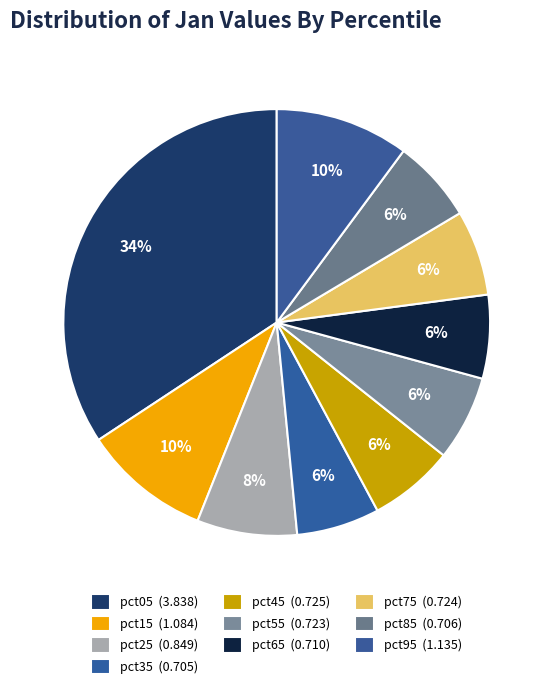

How many segments does this pie chart have?

10